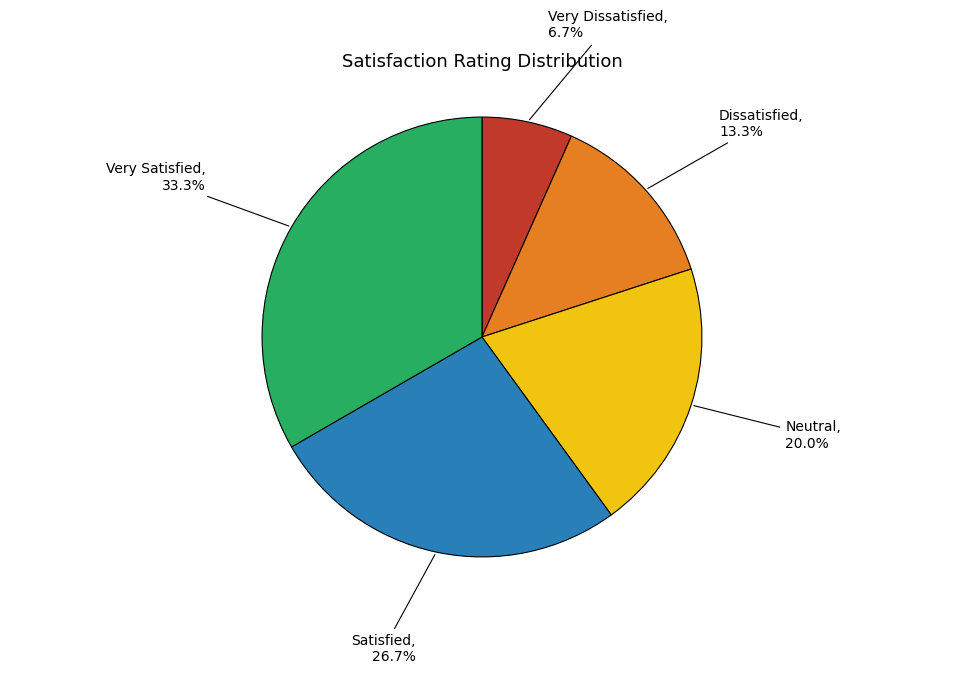

What percentage is the Very Dissatisfied slice, to the nearest percent?

7%